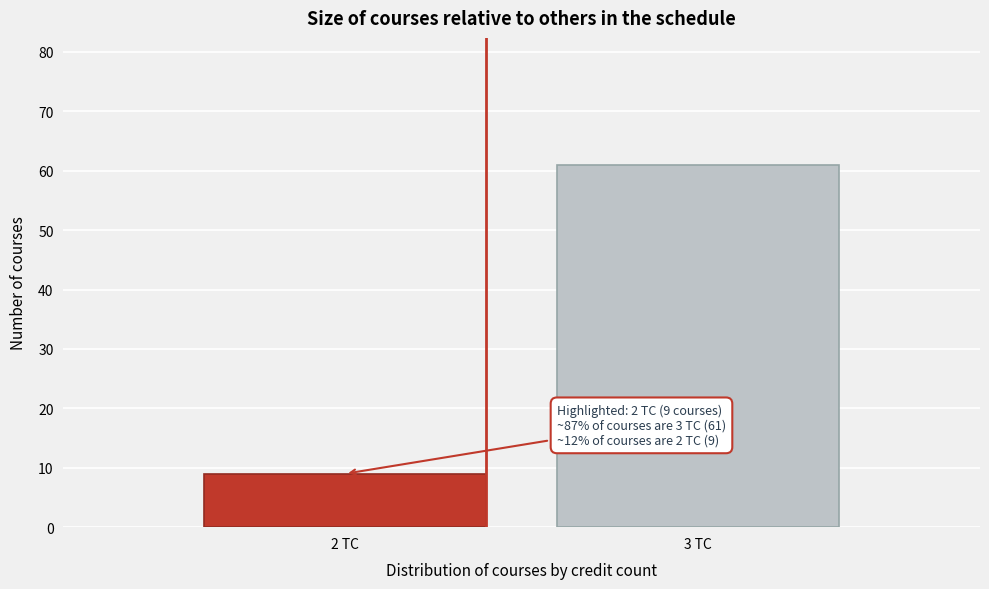

Reading left to right, extract all data points from this chart.

2 TC=9	3 TC=61